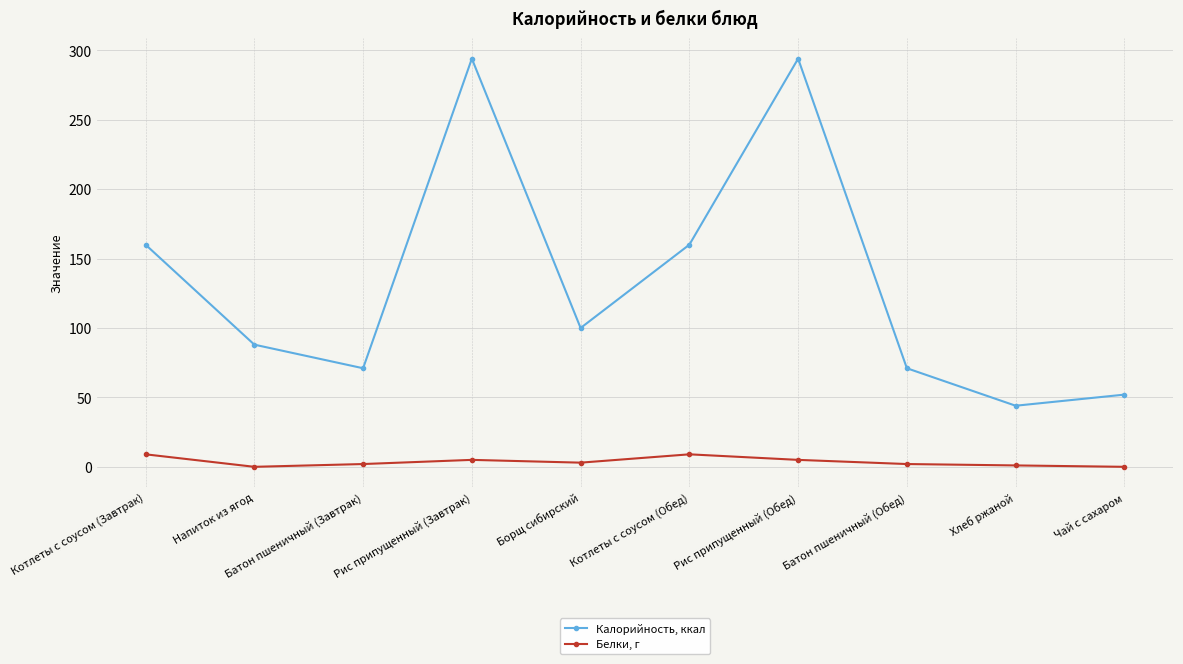

True or false: Калорийность, ккал has a value of 57 at Борщ сибирский.

False